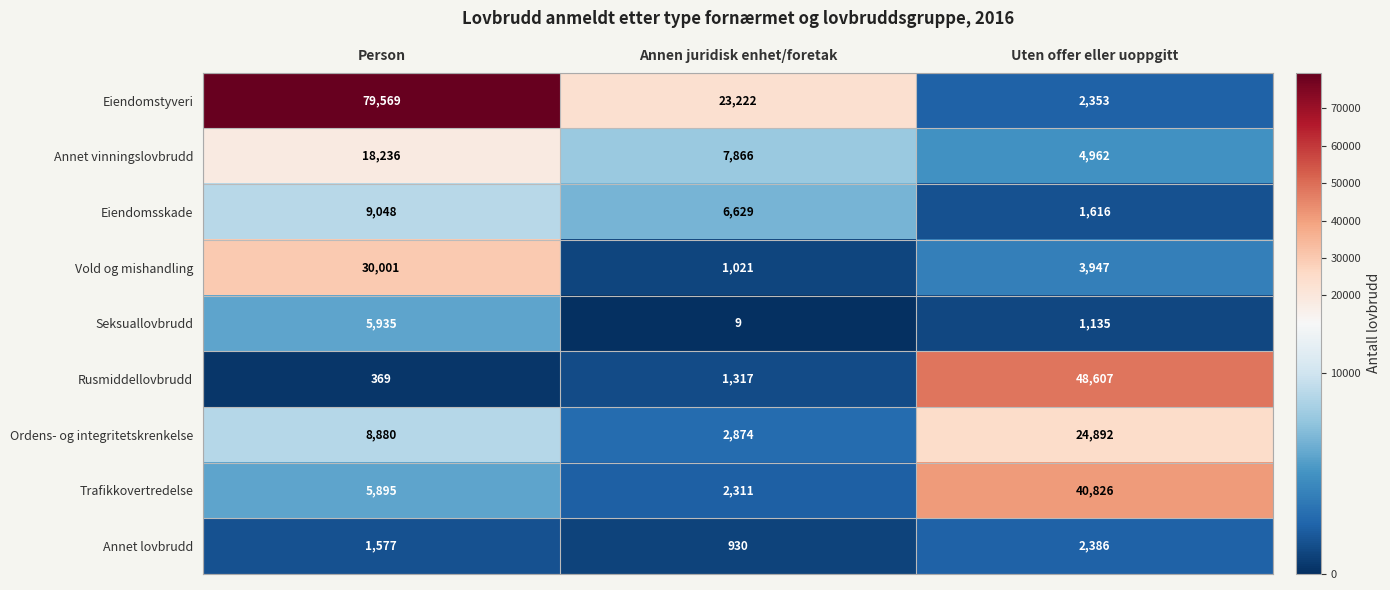

What is the minimum value shown in the chart?

9